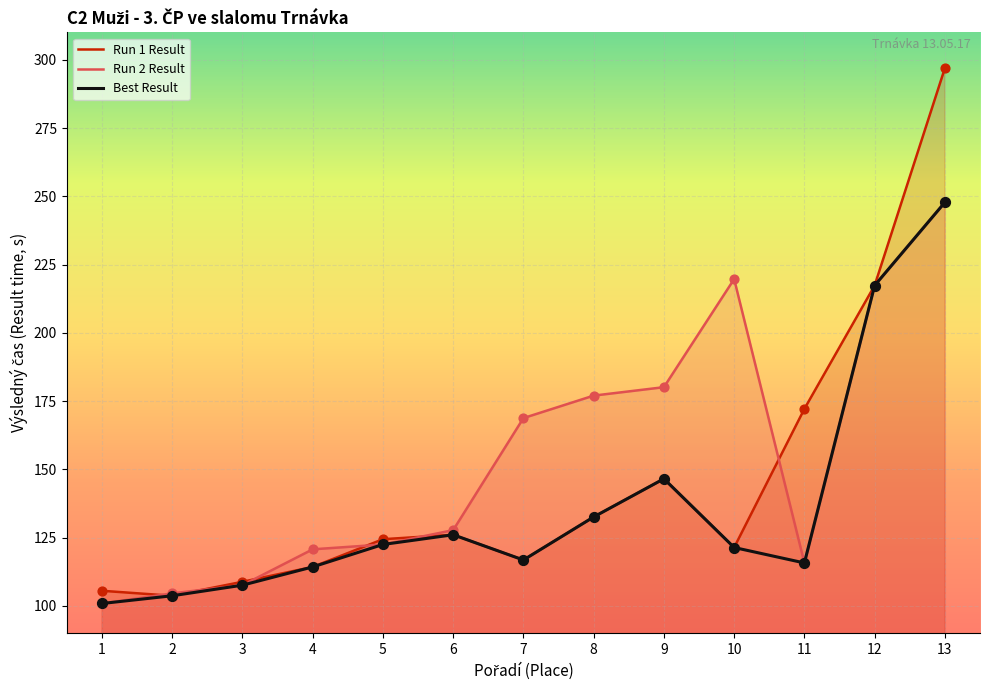

Which series reaches the maximum Y coordinate?

Run 1 Result